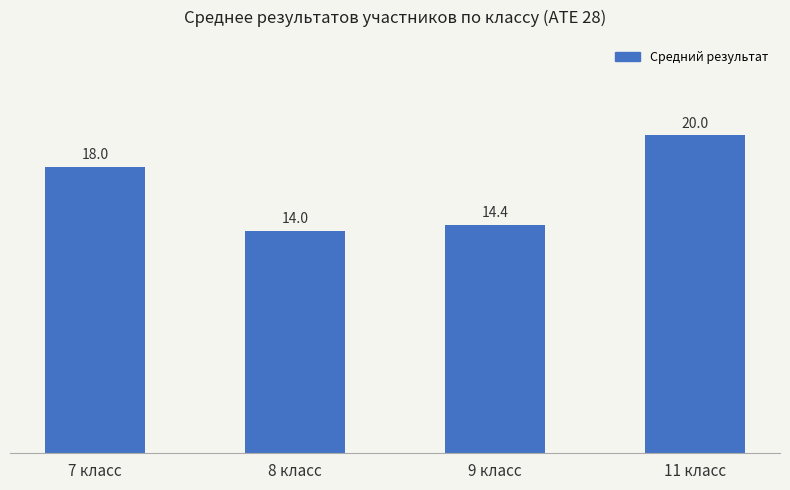

What is the sum of all values?

66.4